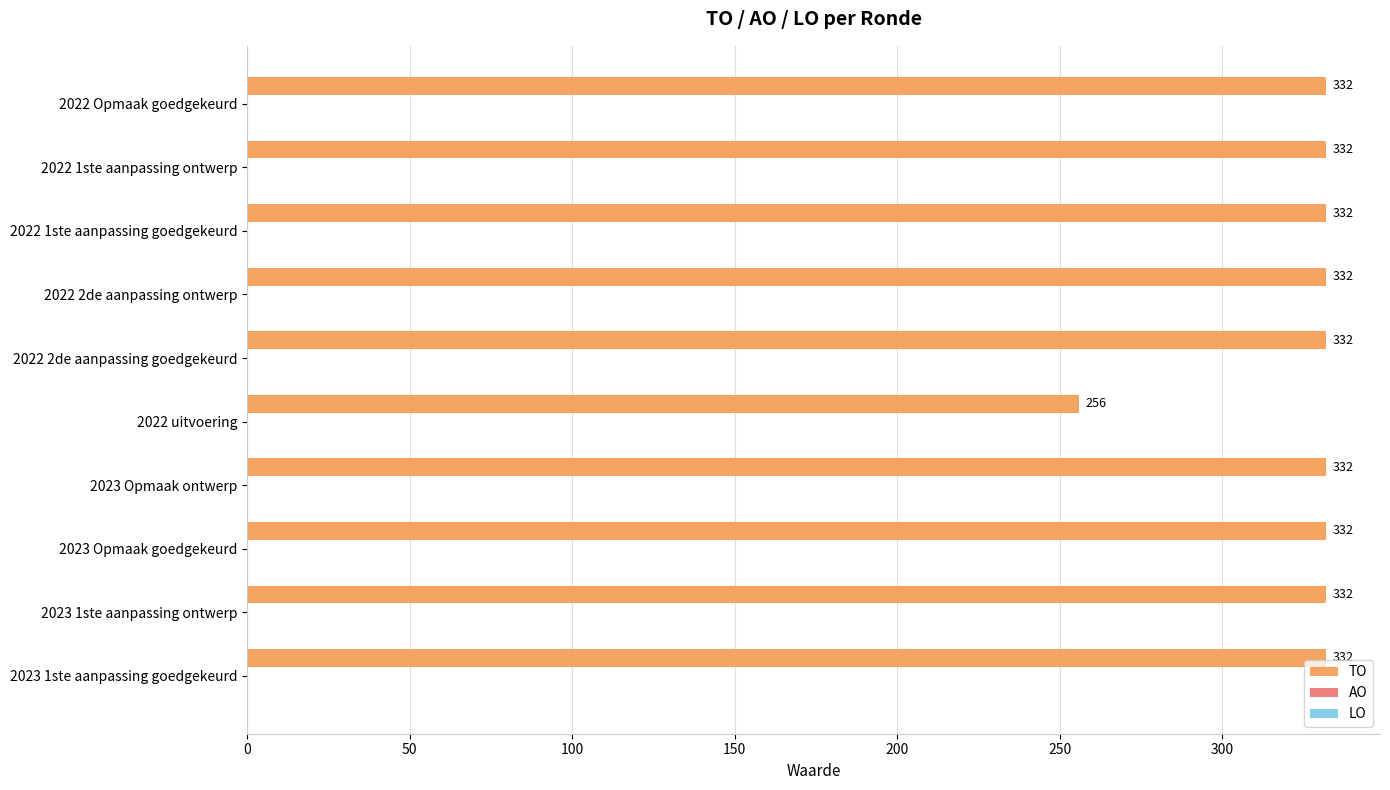

What is the difference between the maximum and minimum values?

76